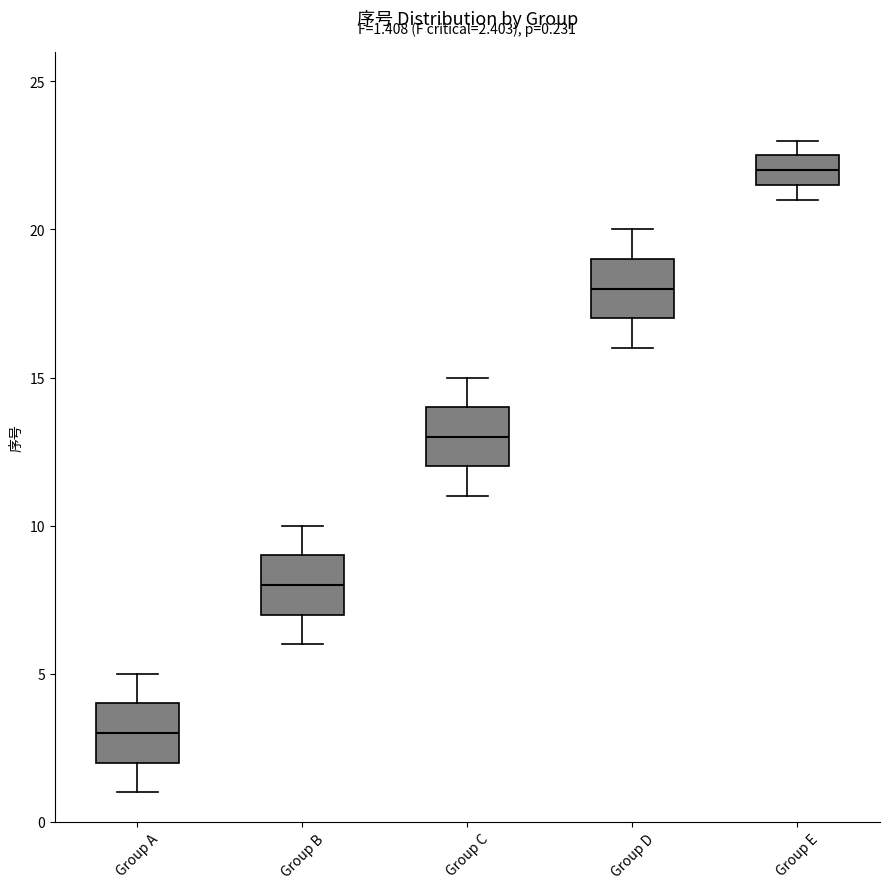

Which box's median line is the lowest?

Group A